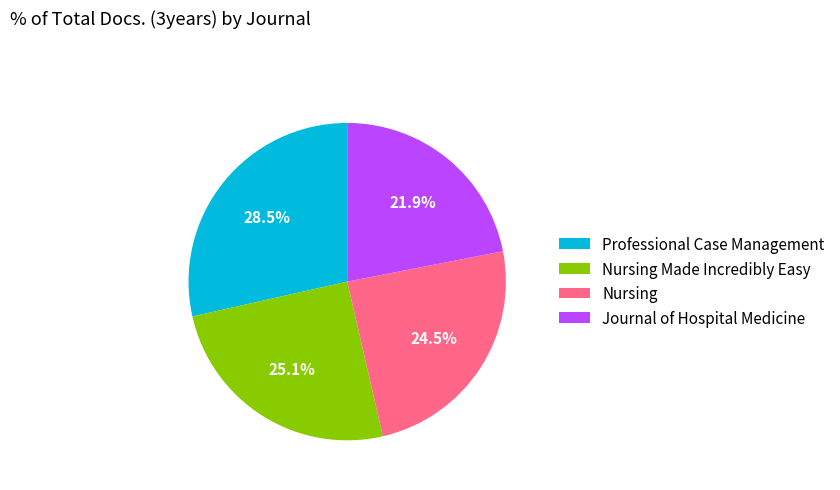

What is the ratio of the value at Nursing to the value at Professional Case Management?

0.9